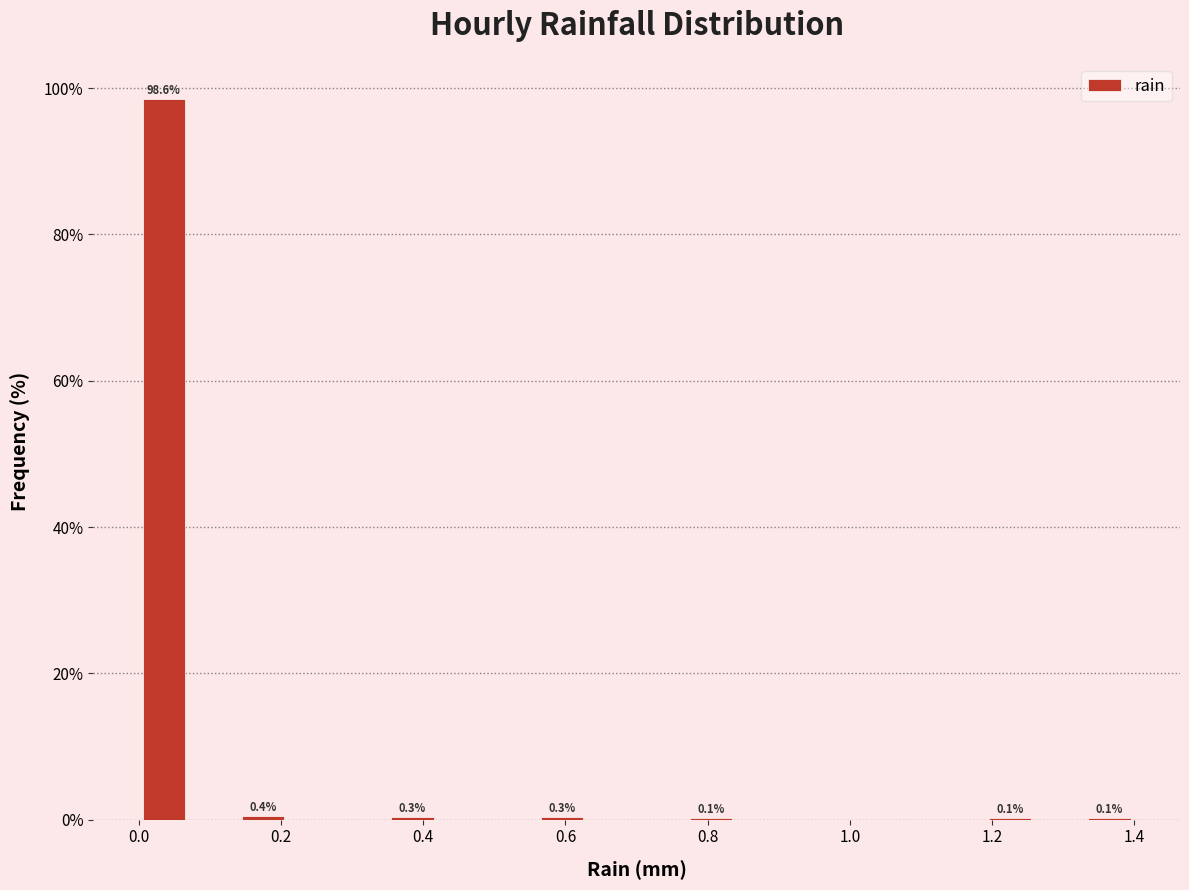

Read against the x-axis, roughly where is the centre of the tallest bar?

0.04